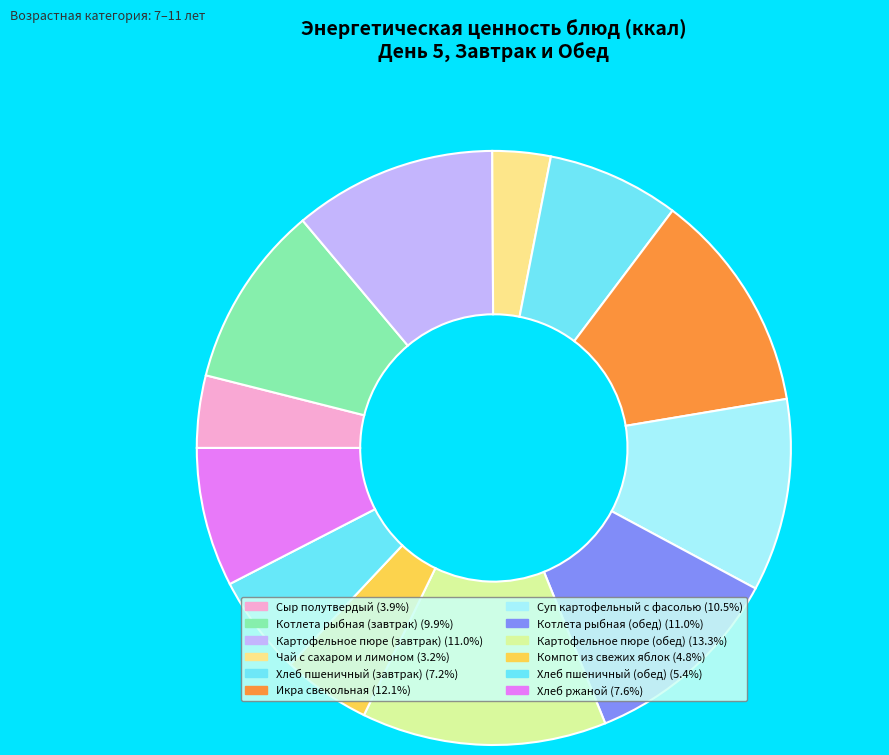

Does any single category account for the majority?

No